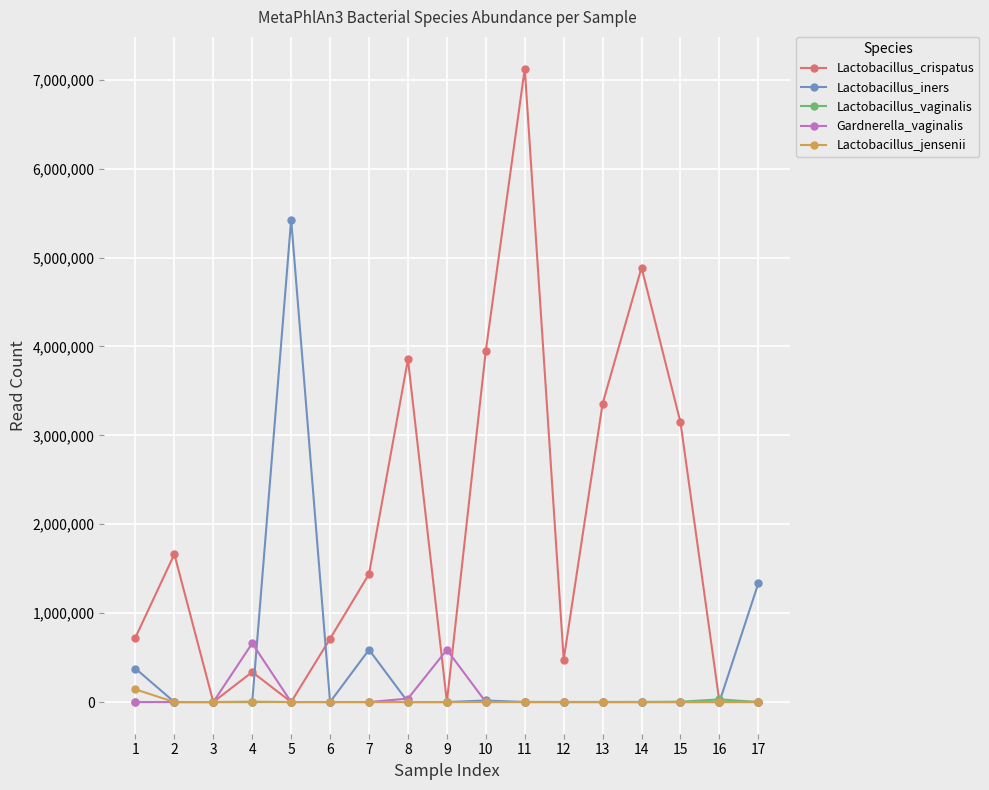

The Lactobacillus_crispatus series shows 477761 at 12. True or false?

True